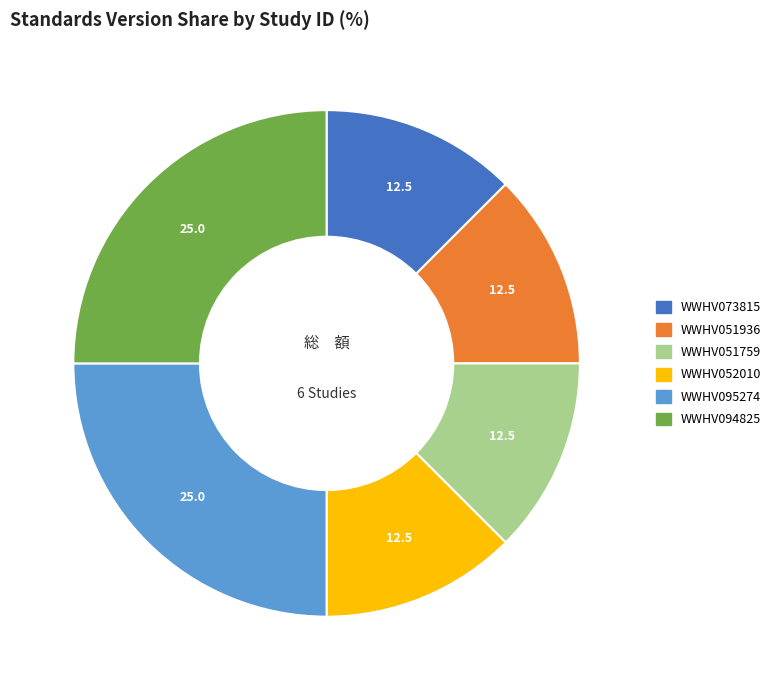

Approximately how many times larger is the value at WWHV073815 compared to WWHV094825?

0.5